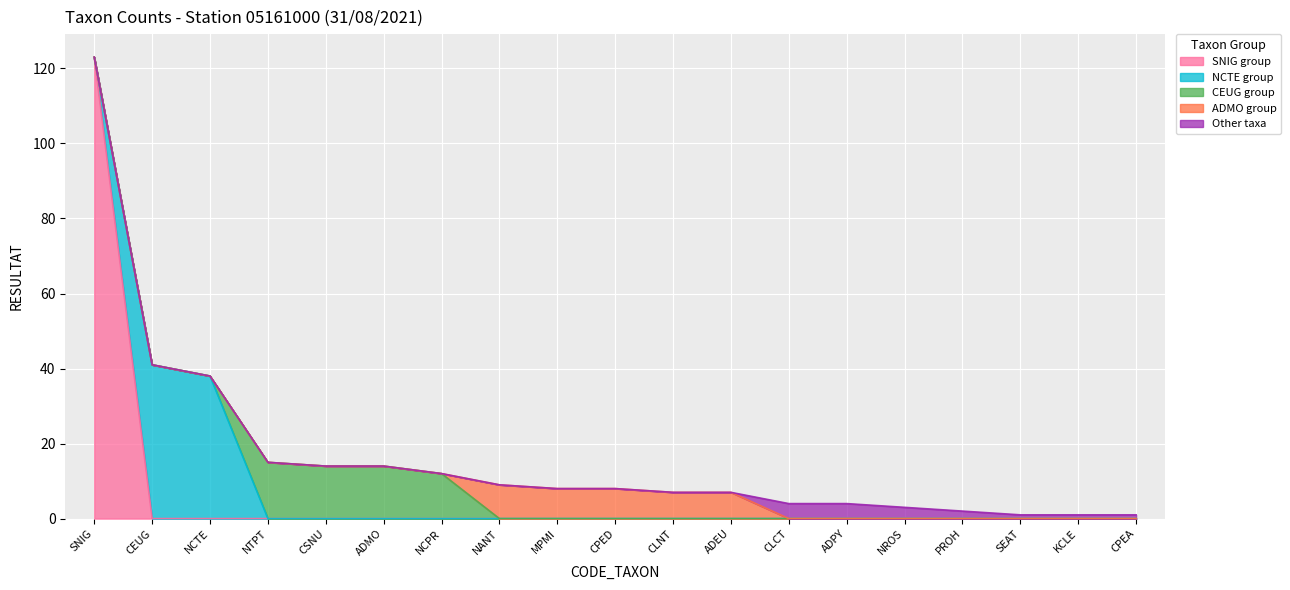

Approximately how many times larger is the value at ADEU compared to ADMO?

0.5